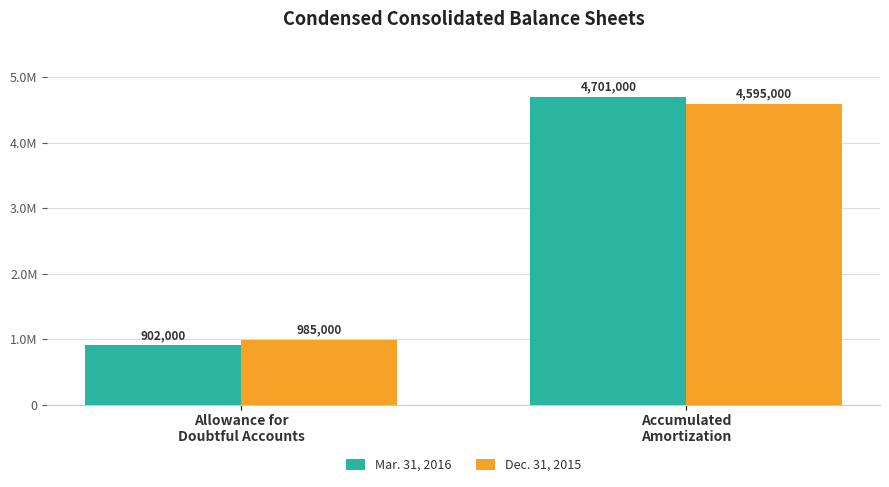

The Mar. 31, 2016 series shows 902000 at Allowance for
Doubtful Accounts. True or false?

True